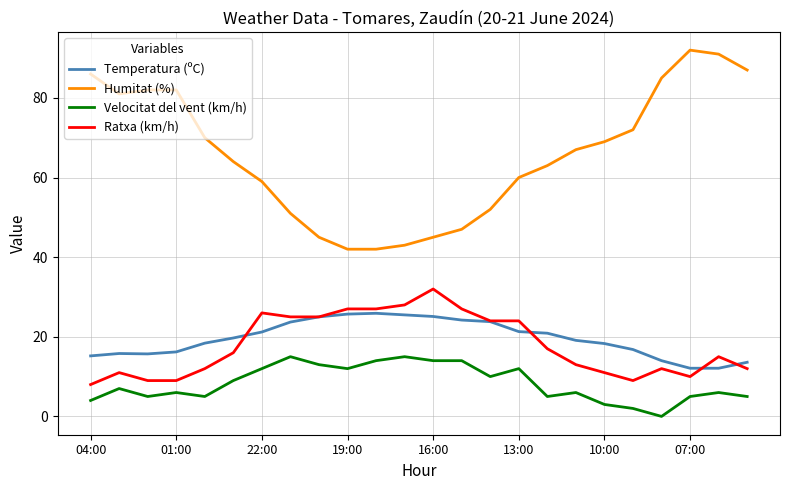

Which series has the largest total across all categories?

Humitat (%)